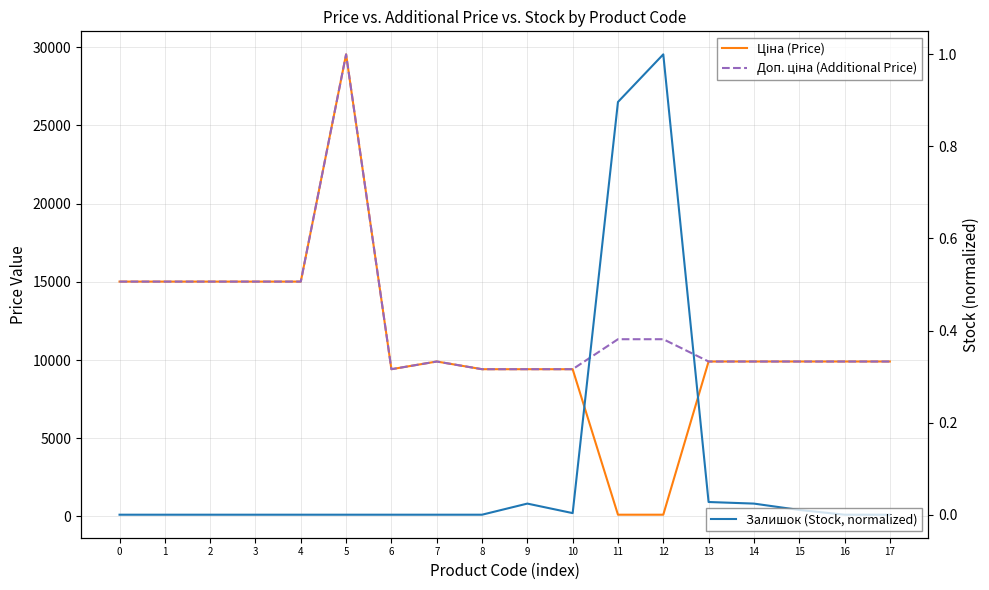

List the labels in order of Ціна (Price) value, largest first.

5, 0, 1, 2, 3, 4, 7, 13, 14, 15, 16, 17, 6, 8, 9, 10, 11, 12